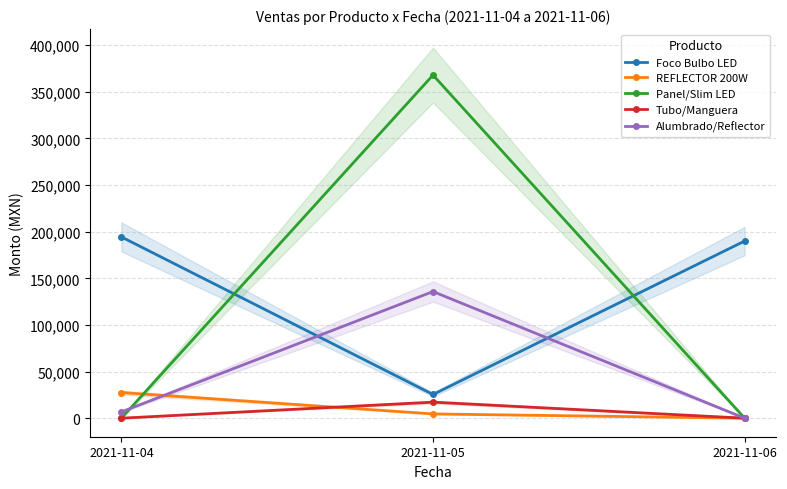

What is the difference between the maximum and minimum values in the Alumbrado/Reflector series?

135803.5